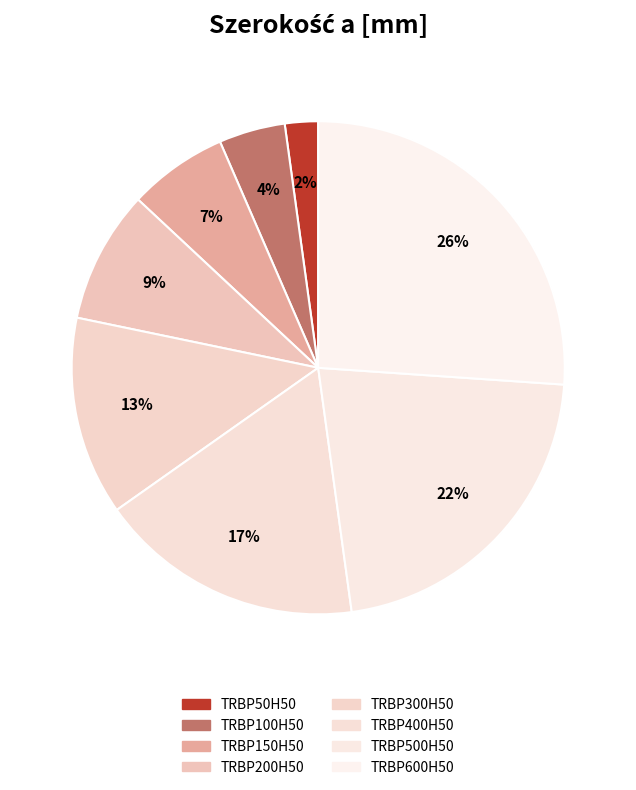

Rank the categories by value from lowest to highest.

TRBP50H50, TRBP100H50, TRBP150H50, TRBP200H50, TRBP300H50, TRBP400H50, TRBP500H50, TRBP600H50